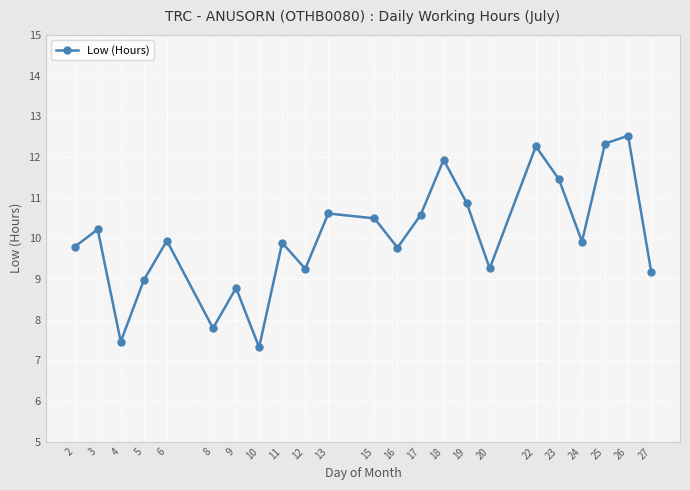

True or false: there are more than 0 points higher than both neighbors.

True